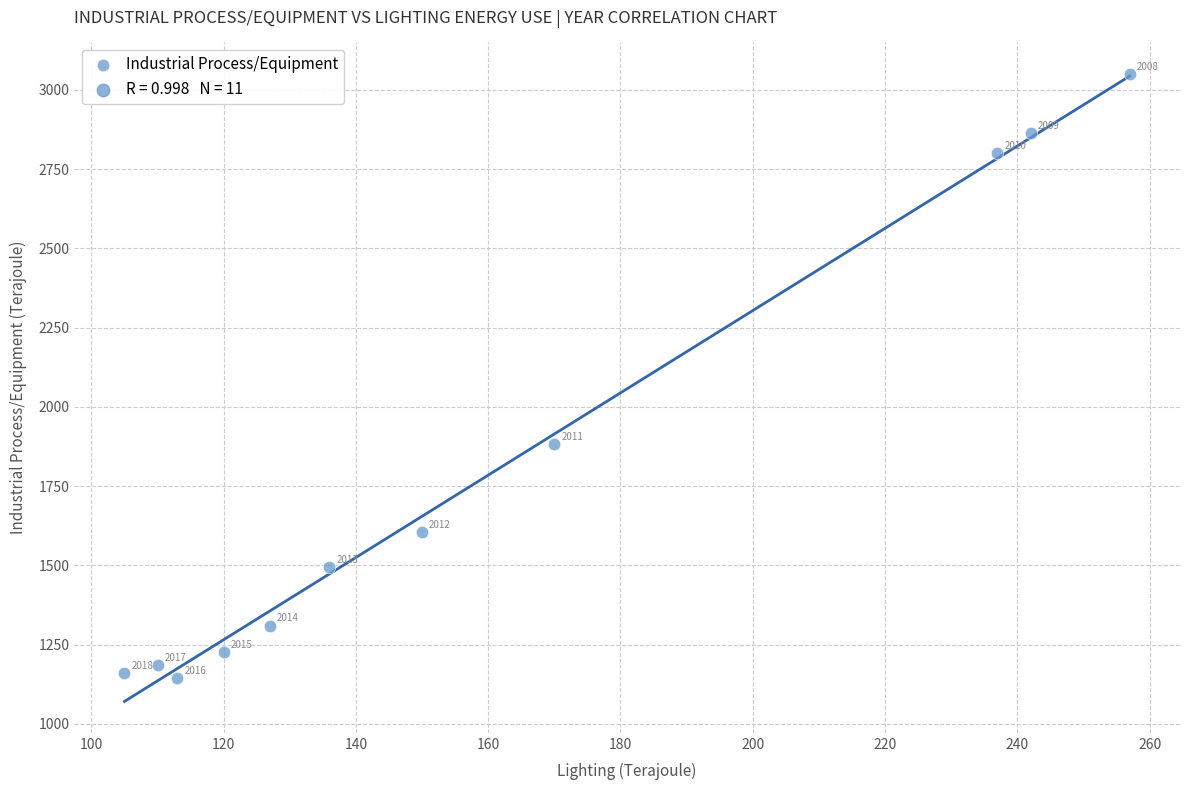

What is the average X value?

161